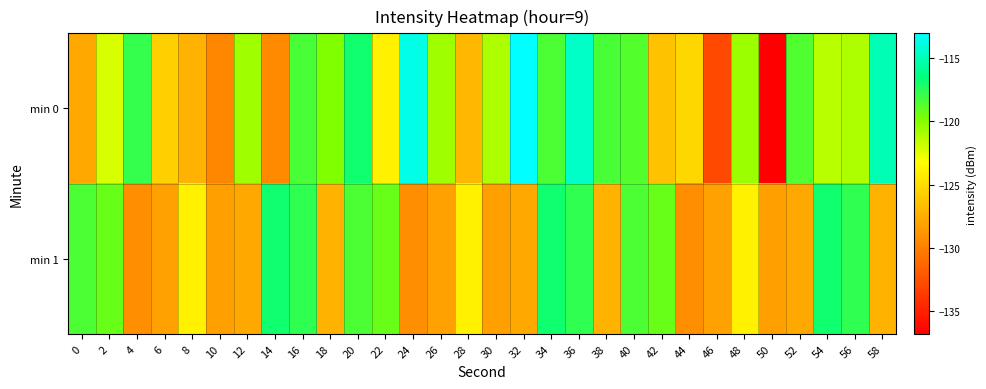

Which series has the largest range (max minus min)?

min 0